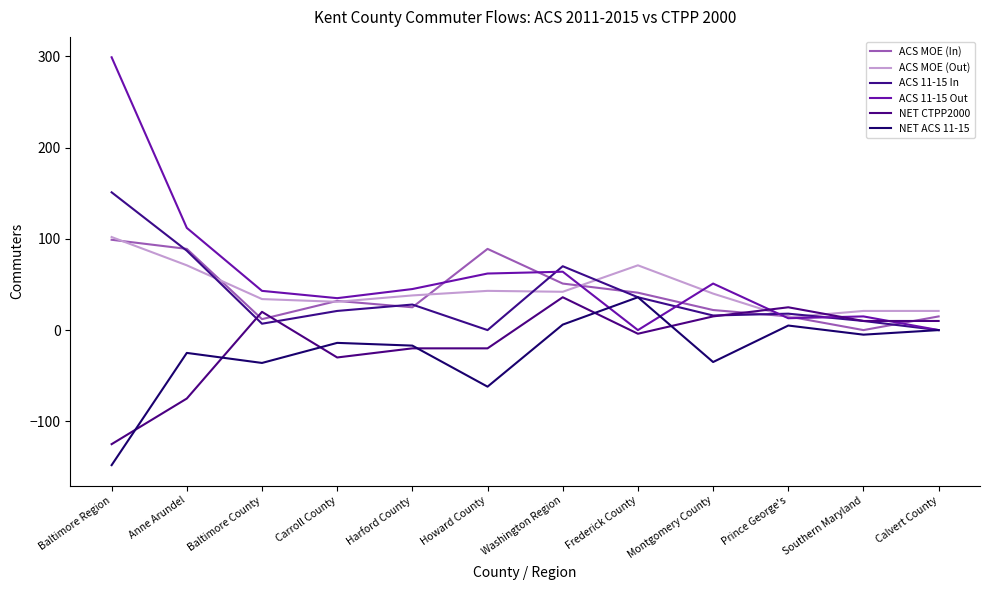

What is the difference between the maximum and second lowest values in the ACS MOE (Out) series?

81